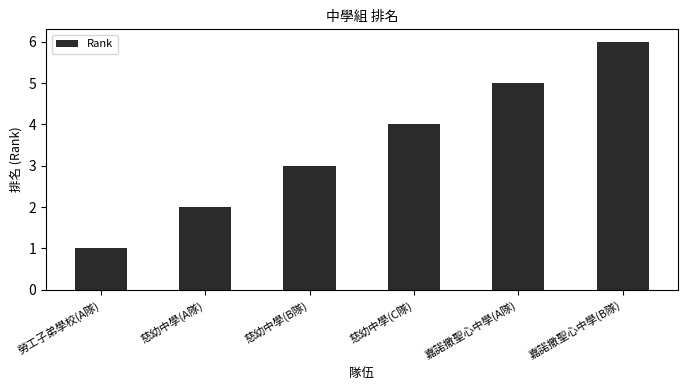

What is the greatest value displayed?

6